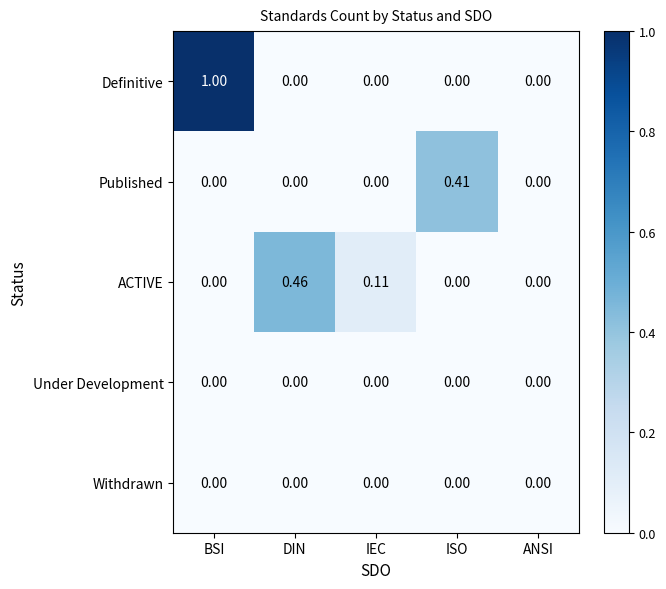

Between DIN and ISO, which series saw the biggest shift?

ACTIVE